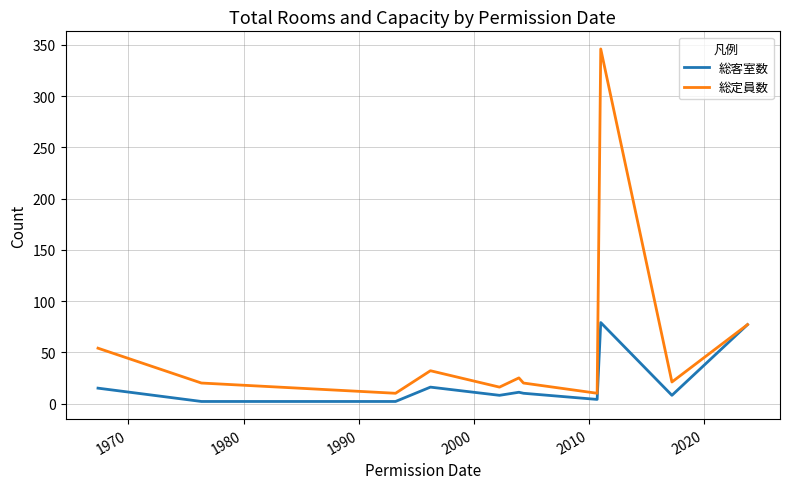

At how many categories does at least one series exceed 151?

1